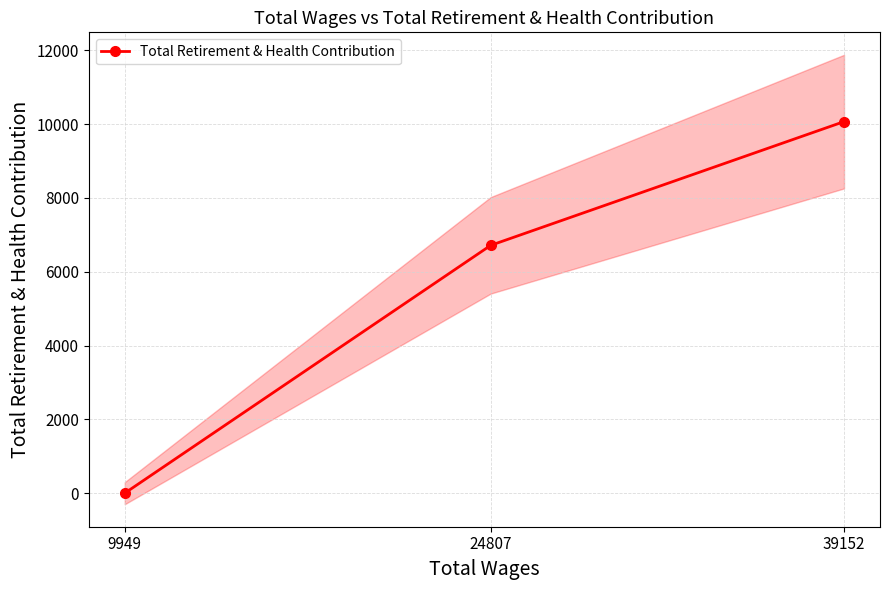

What is the greatest value displayed?

10067